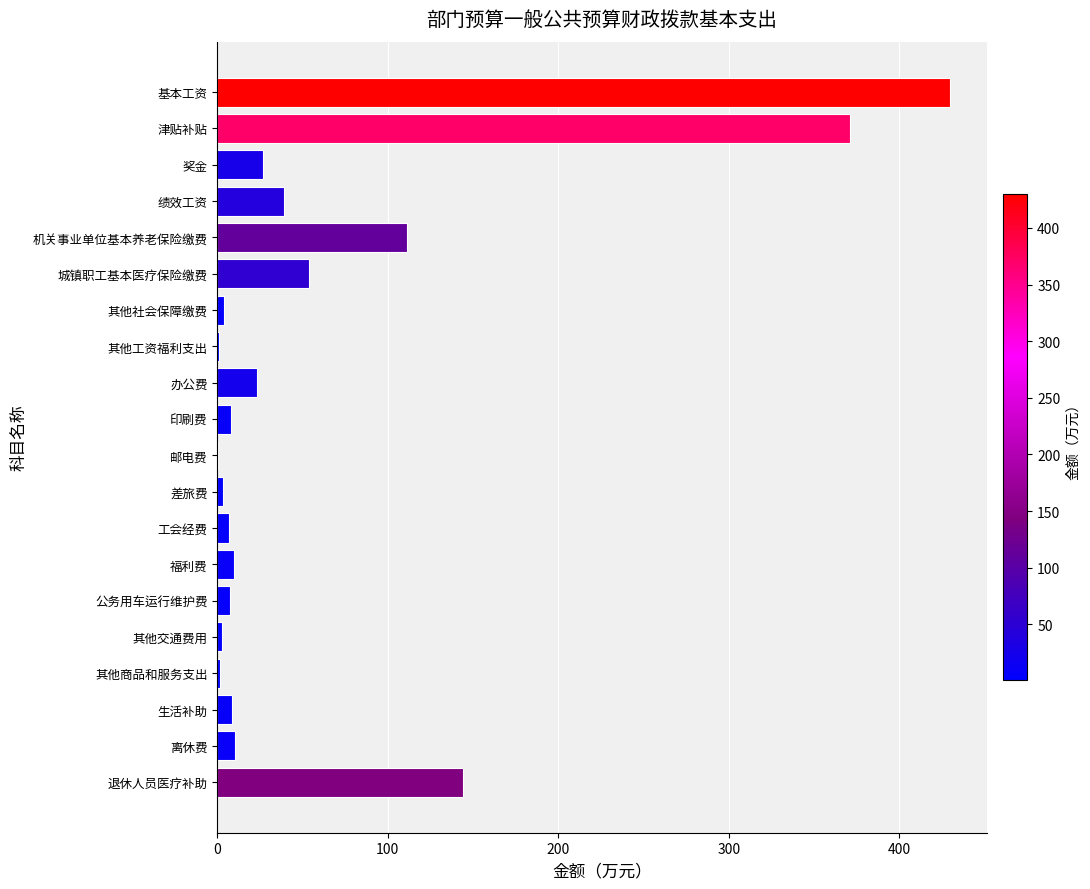

True or false: the data shows 172.1 at 机关事业单位基本养老保险缴费.

False